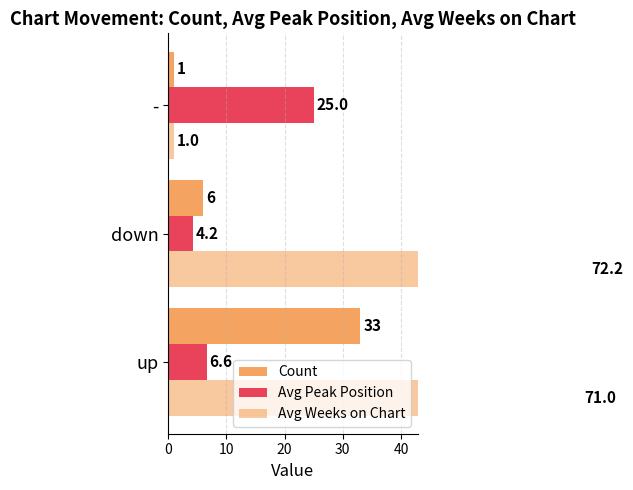

The Count series shows 1.5 at down. True or false?

False